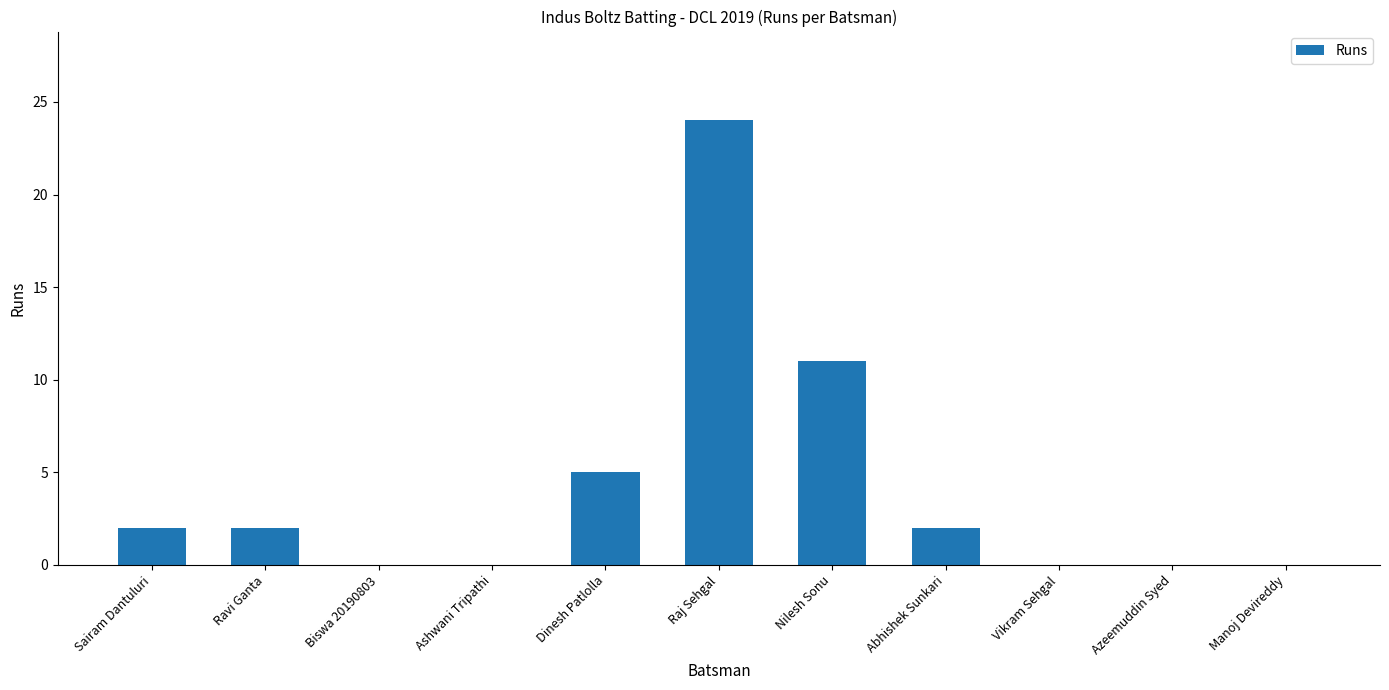

What is the ratio of the value at Nilesh Sonu to the value at Ravi Ganta?

5.5